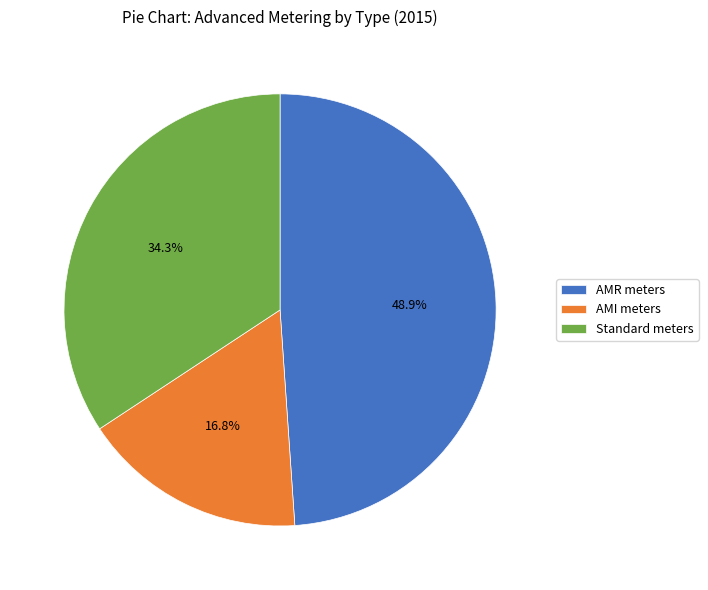

Which category has the smallest portion of the pie?

AMI meters